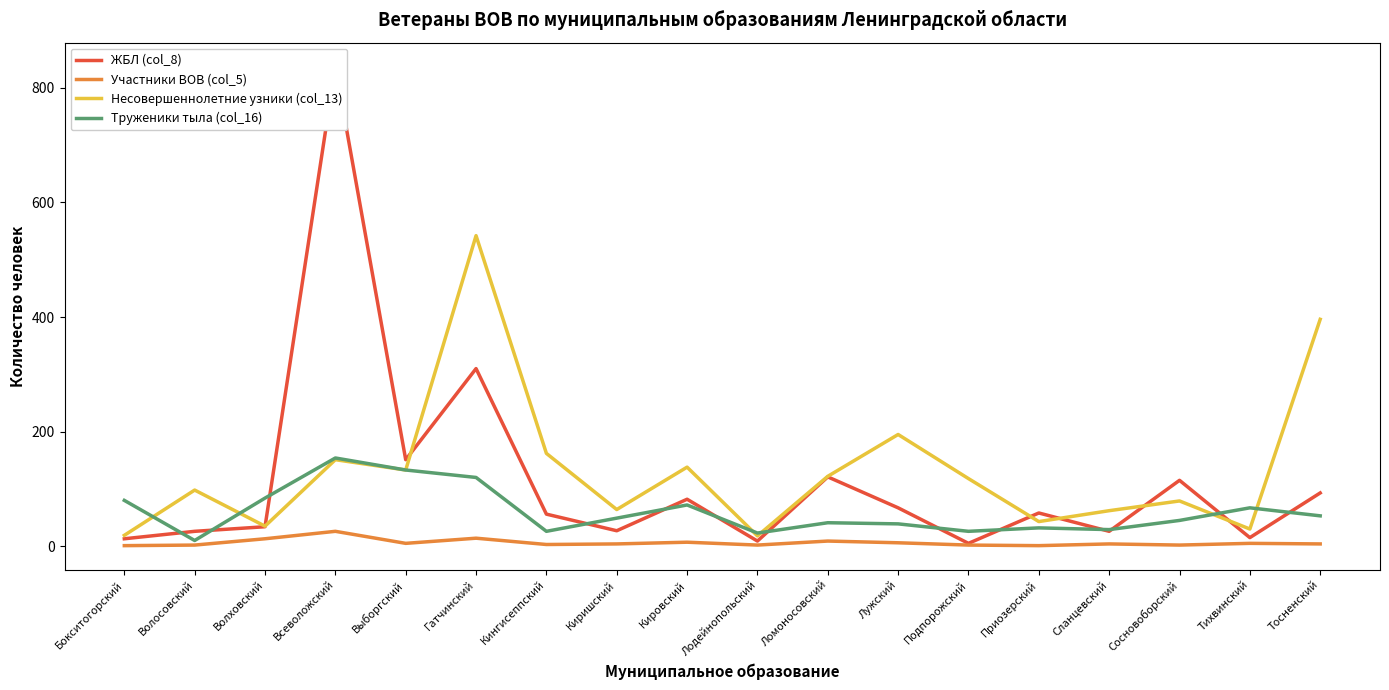

Where is Труженики тыла (col_16) nearest to the value 82?

Бокситогорский